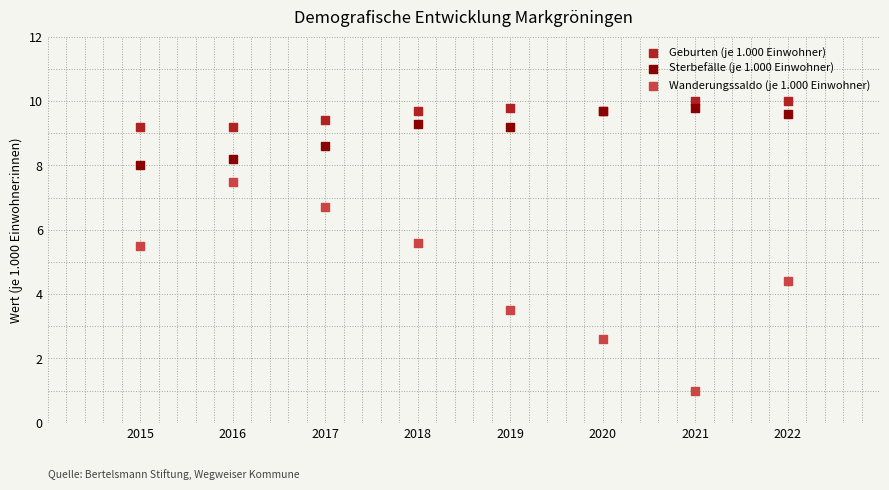

Which series has the largest Y range (max minus min)?

Wanderungssaldo (je 1.000 Einwohner)